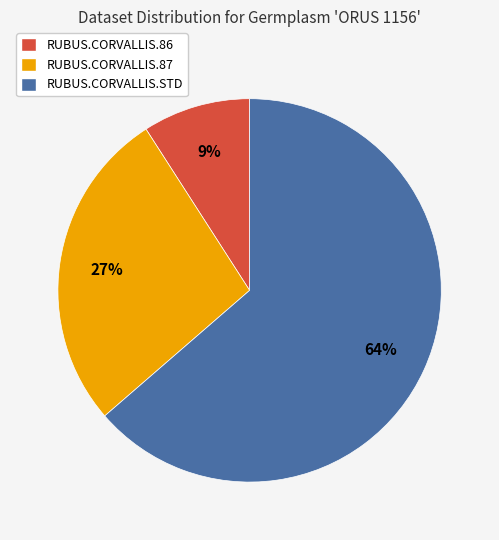

Count the number of slices in the pie.

3